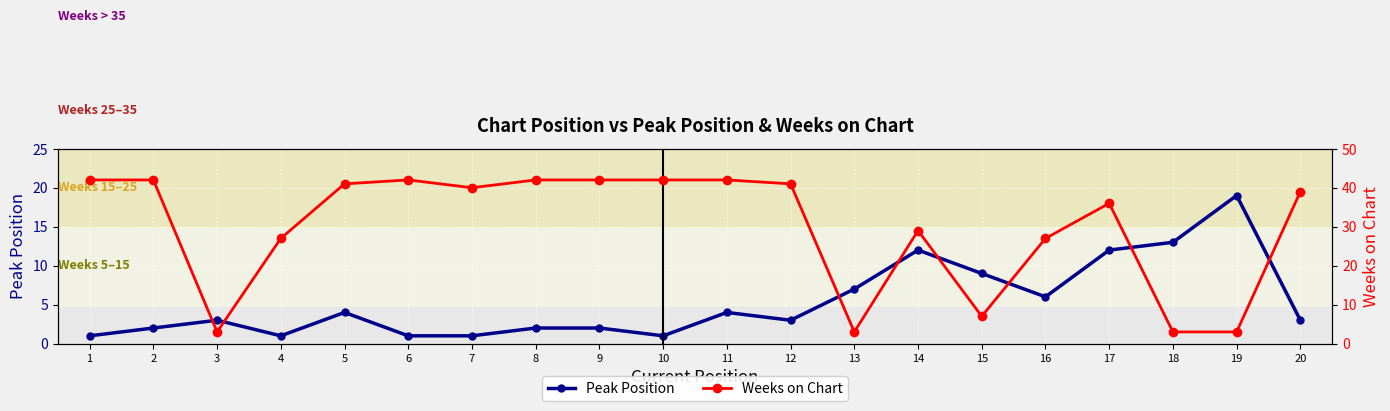

What are all the series names shown in the legend?

Peak Position, Weeks on Chart